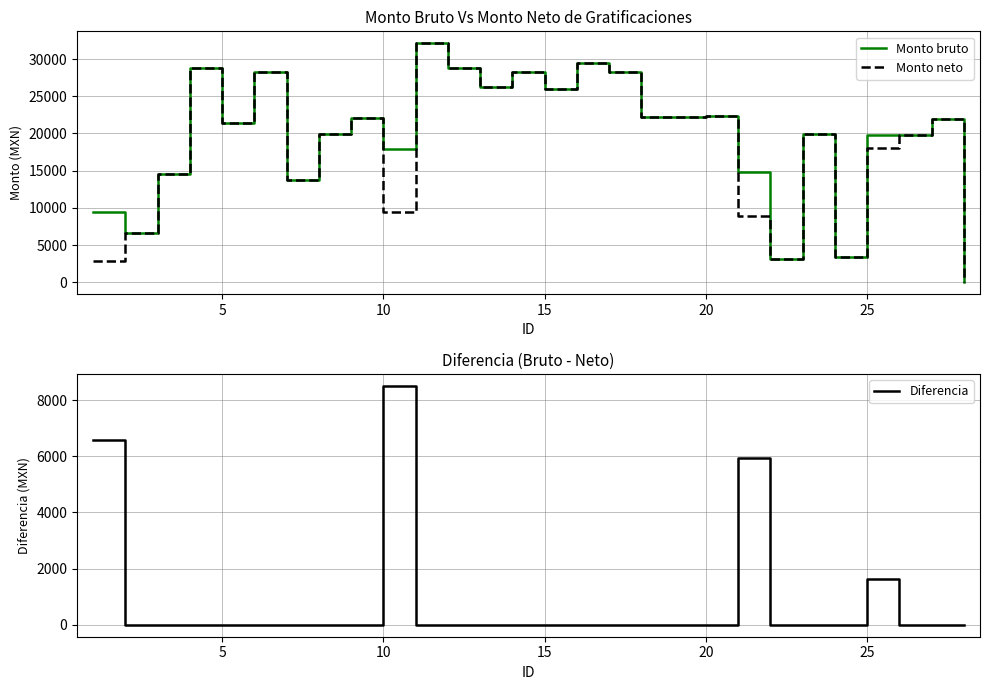

Which series has the largest total across all categories?

Monto bruto